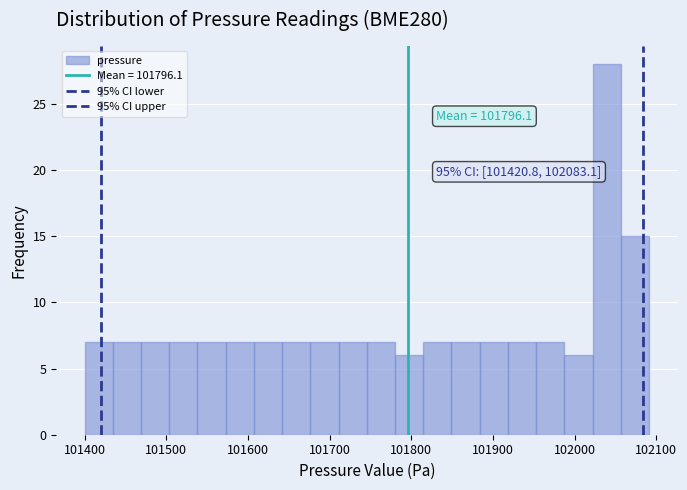

Read against the x-axis, roughly where is the centre of the tallest bar?

102040